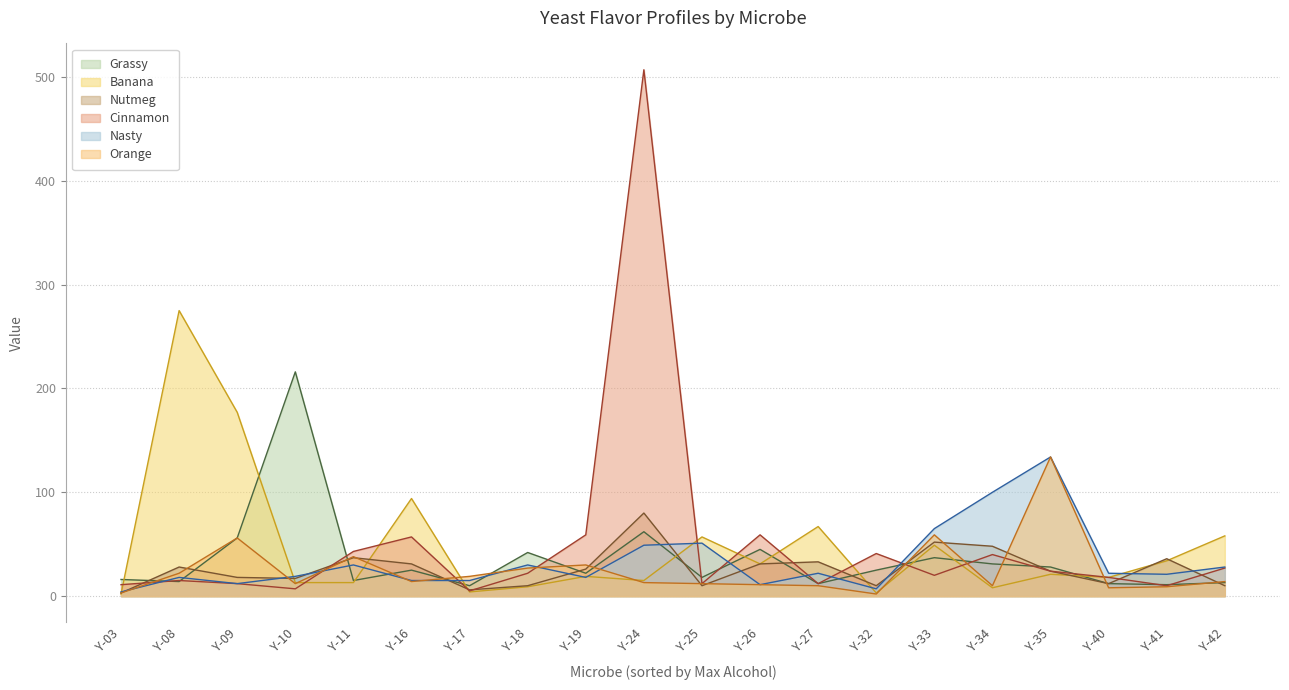

How many values in the Nasty series are below 22?

10